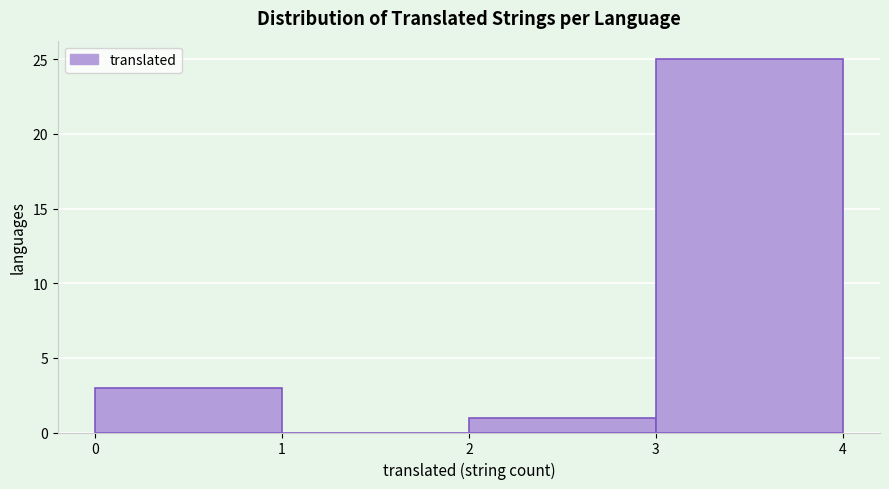

Over which range of the x-axis is the bar tallest?

3 to 4